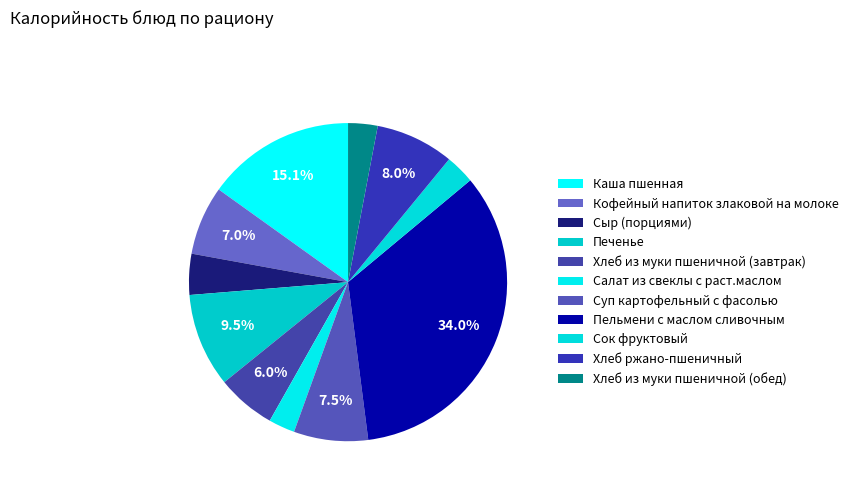

What is the smallest slice in the pie chart?

Салат из свеклы с раст.маслом